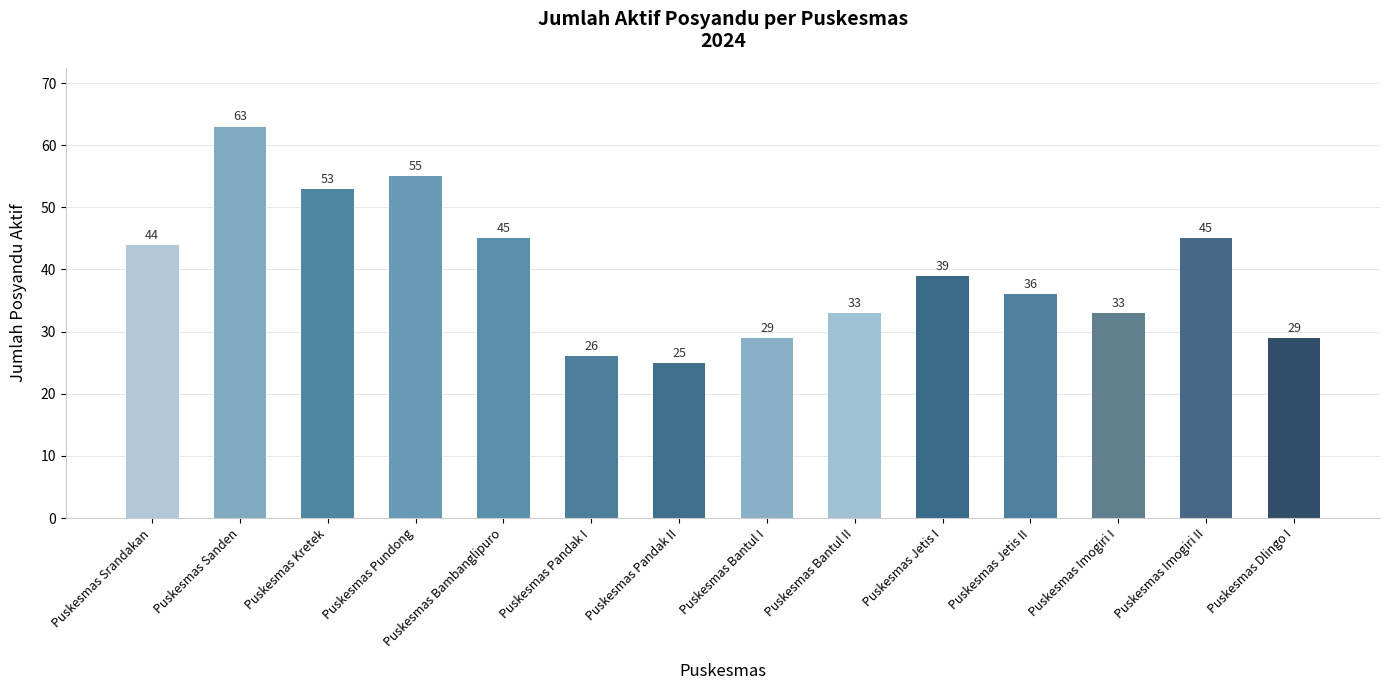

What is the difference between the values at Puskesmas Dlingo I and Puskesmas Imogiri I?

4